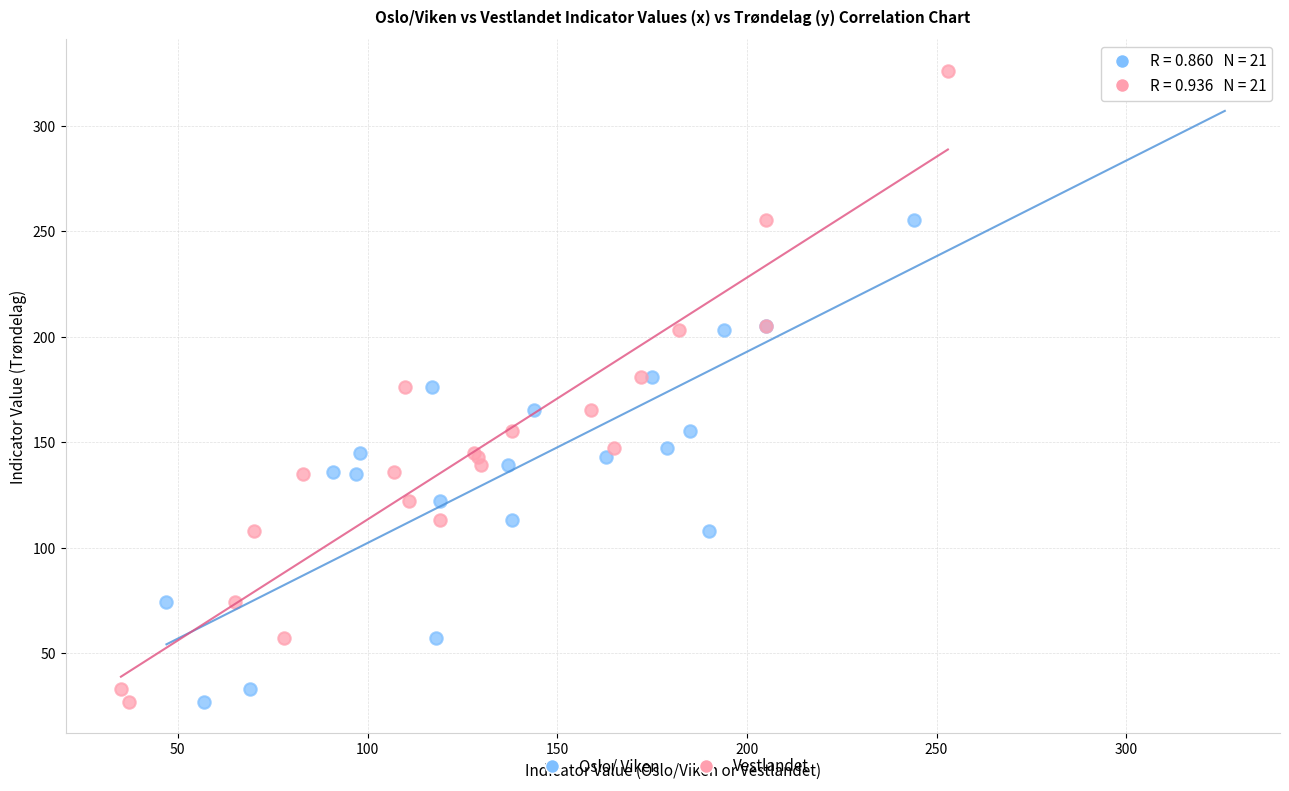

What are all the series names shown in the legend?

Oslo/ Viken, Vestlandet